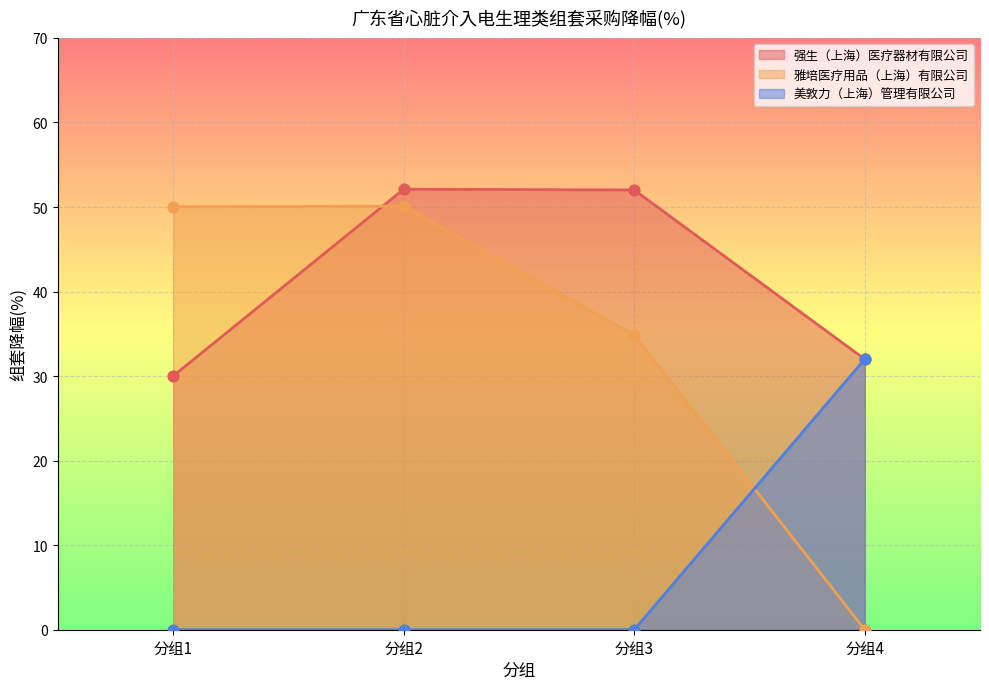

What are all the series names shown in the legend?

强生（上海）医疗器材有限公司, 雅培医疗用品（上海）有限公司, 美敦力（上海）管理有限公司